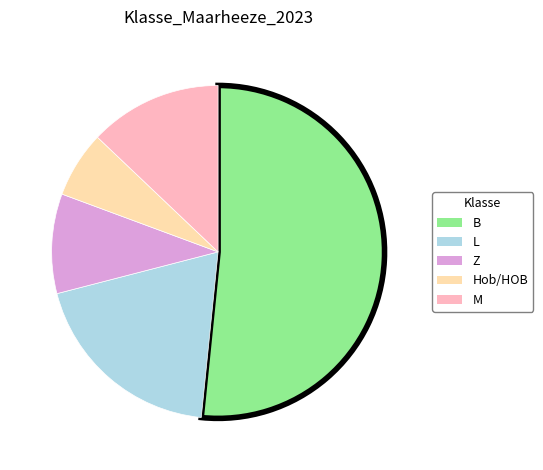

Does any single category account for the majority?

Yes